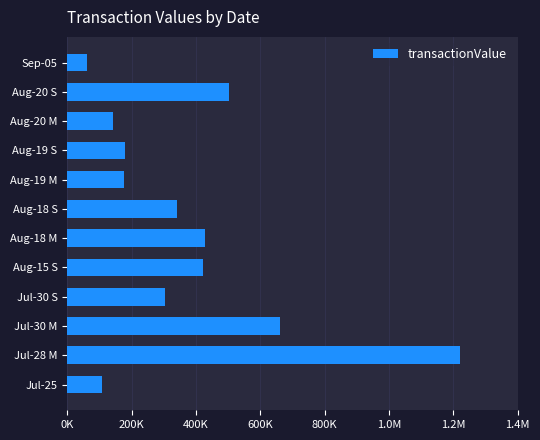

Are the bars horizontal?

Yes